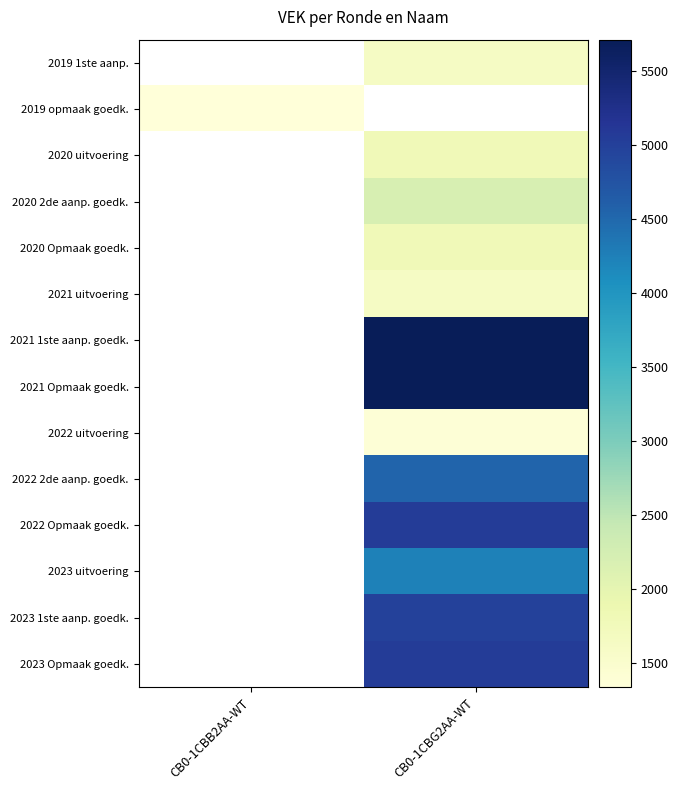

Which label corresponds to the smallest value in the chart?

CB0-1CBB2AA-WT